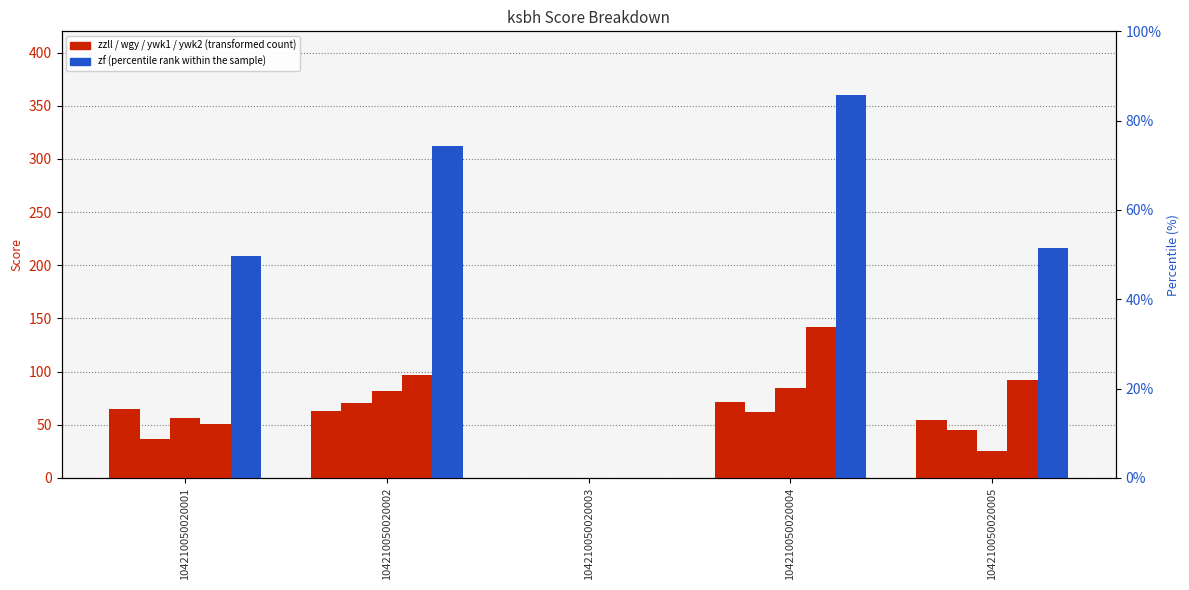

Rank the series at 104210050020002 from lowest to highest value.

zzll, wgy, ywk1, ywk2, zf